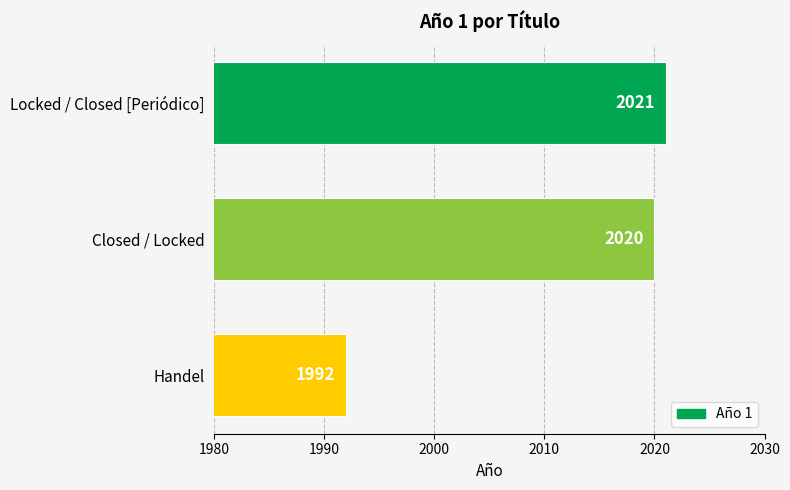

How many distinct data groups are displayed?

1